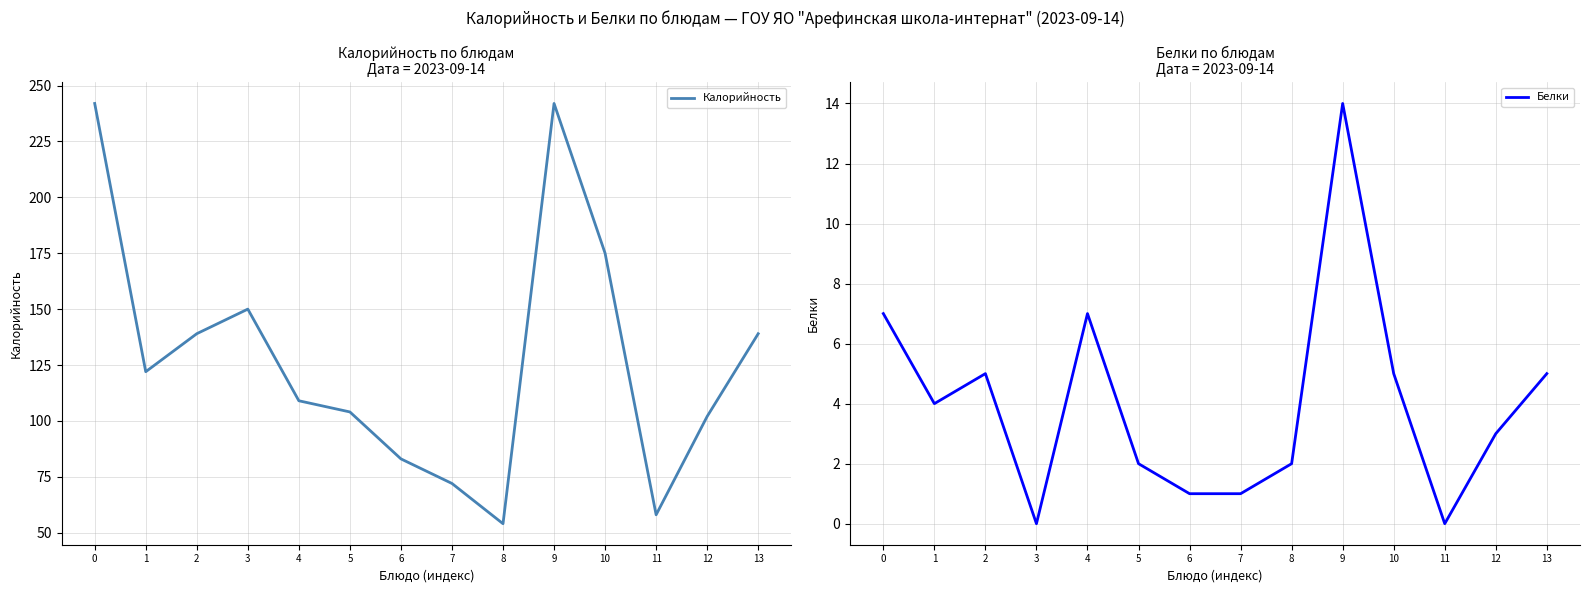

Is the value of Белки at 6 greater than the value of Калорийность at 9?

No